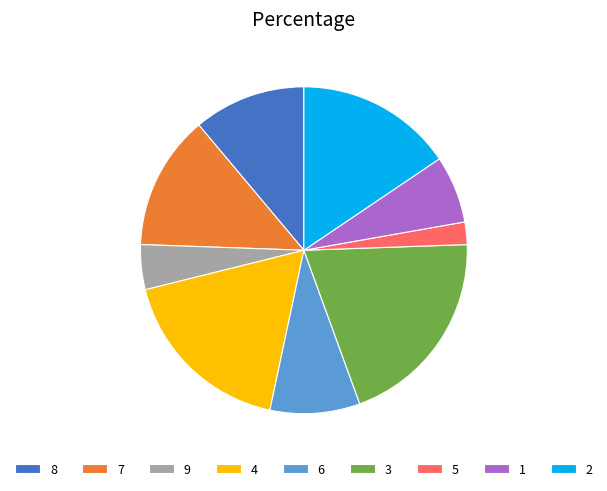

Rank the categories by value from highest to lowest.

3, 4, 2, 7, 8, 6, 1, 9, 5